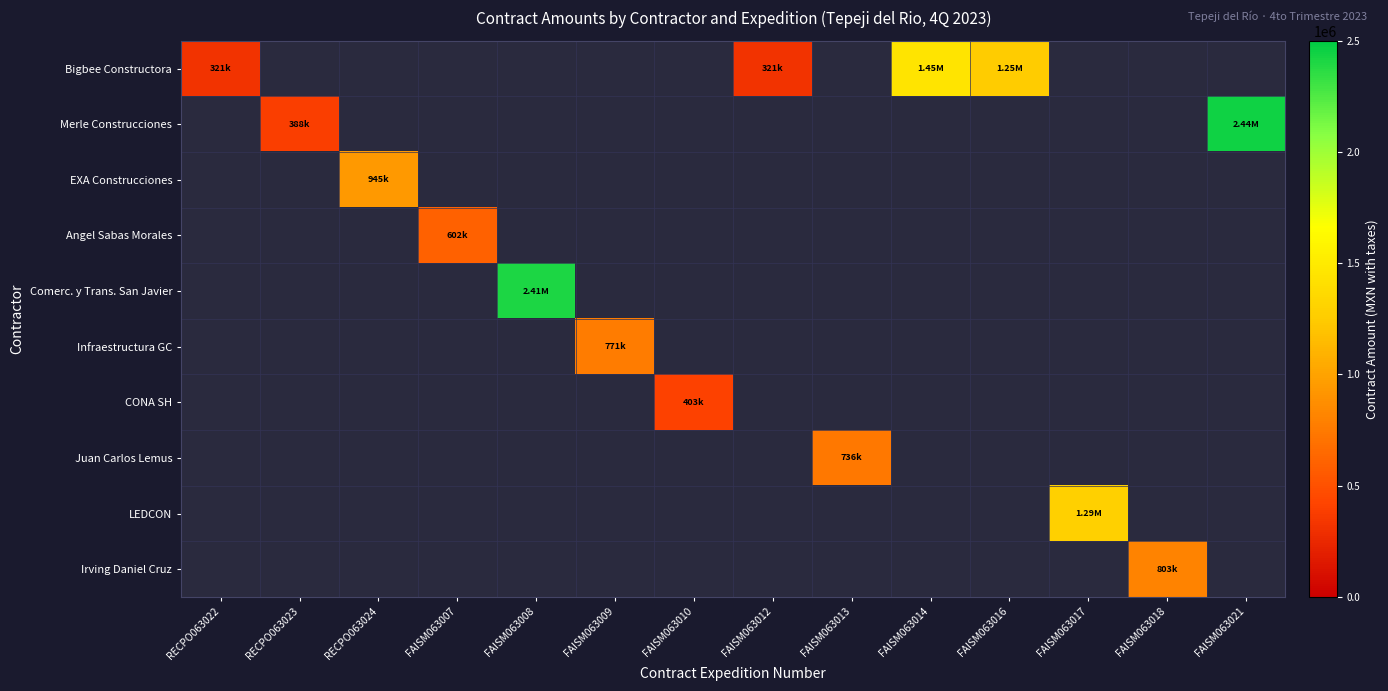

Which series has the widest spread of values?

Bigbee Constructora